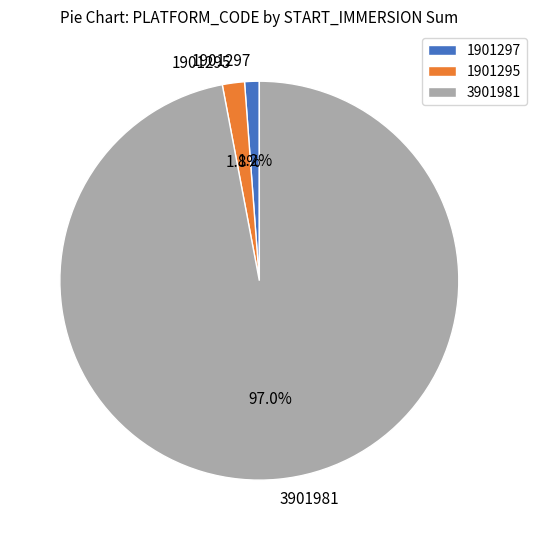

Rank the categories by value from highest to lowest.

3901981, 1901295, 1901297